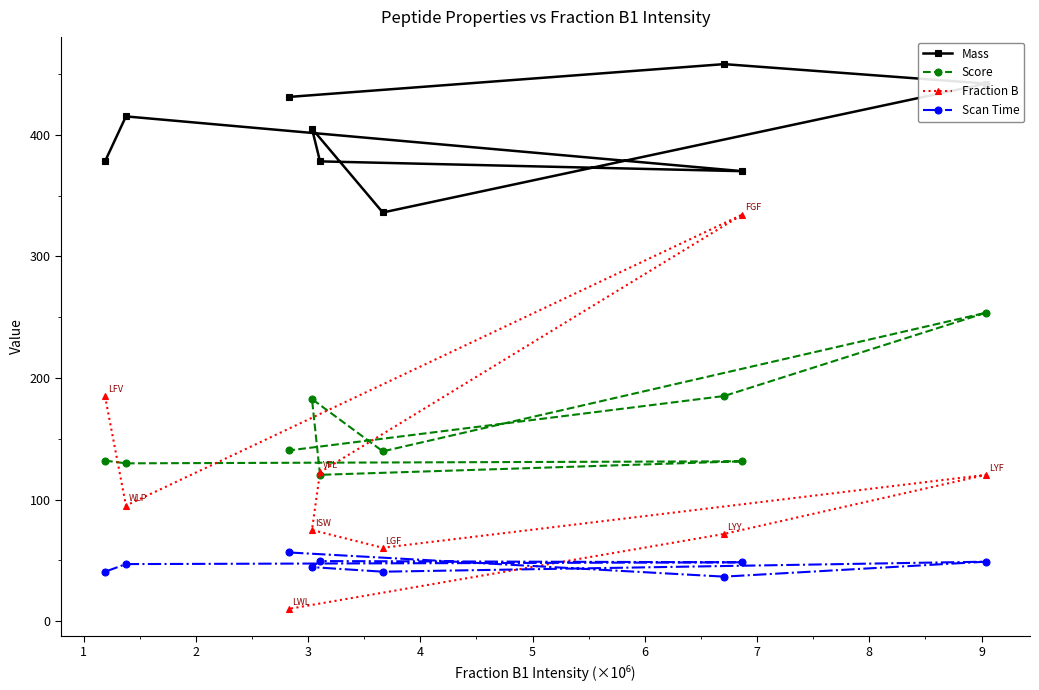

What is the maximum value for Mass?

458.2